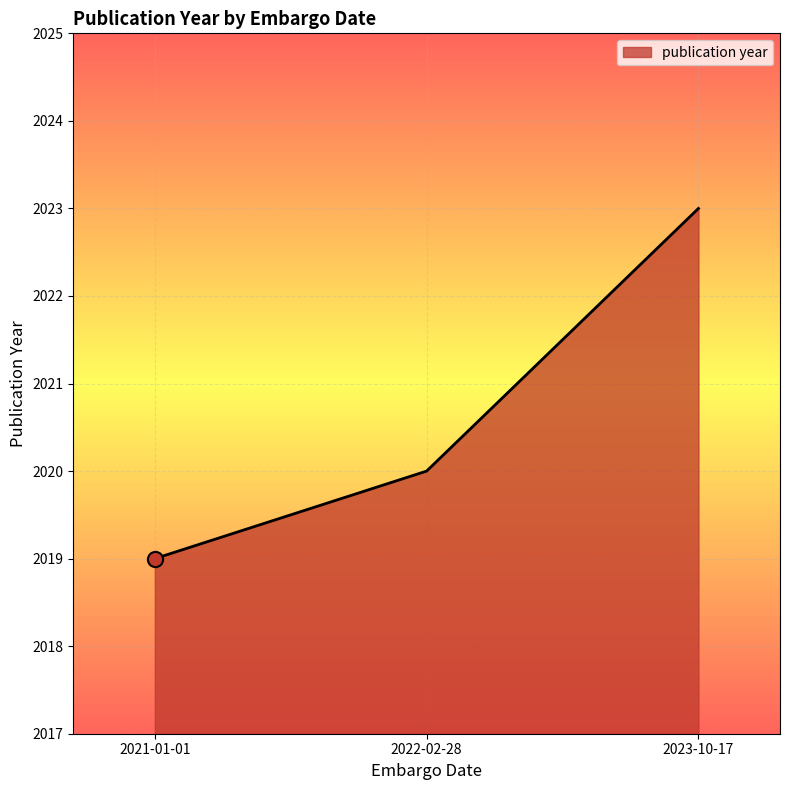

What is the ratio of the value at 2023-10-17 to the value at 2021-01-01?

1.0